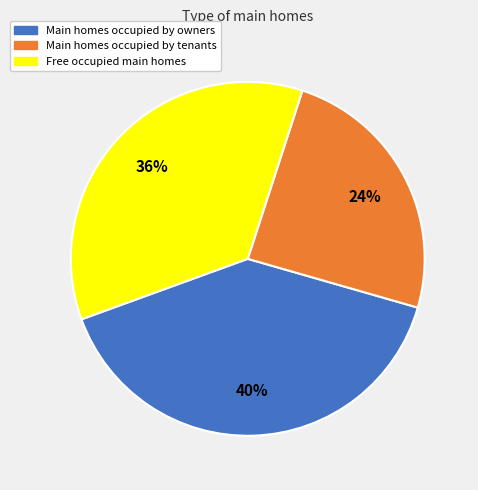

To the nearest percent, what is the difference between the largest and smallest slice percentages?

16%